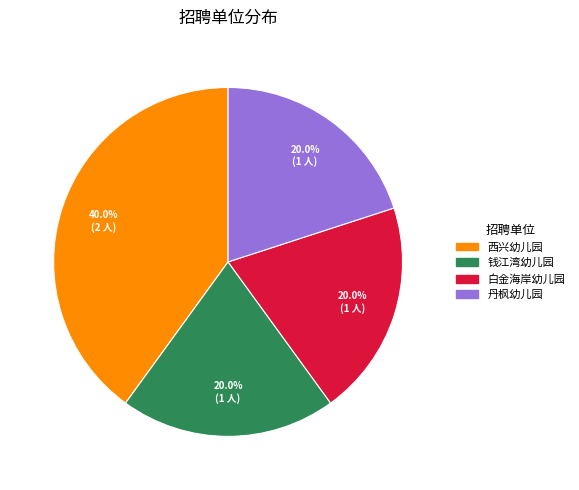

Is there a majority slice in this chart?

No